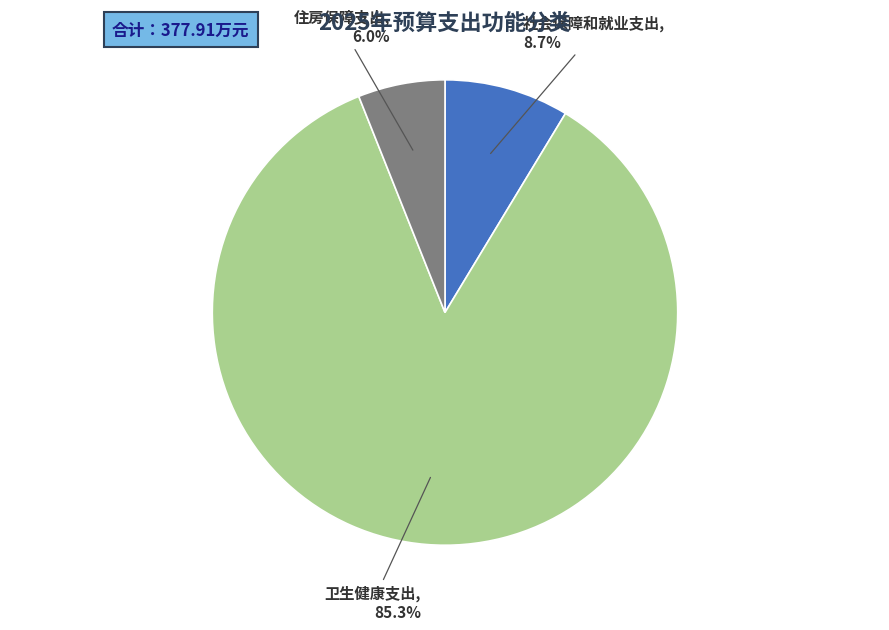

Does any single category account for the majority?

Yes